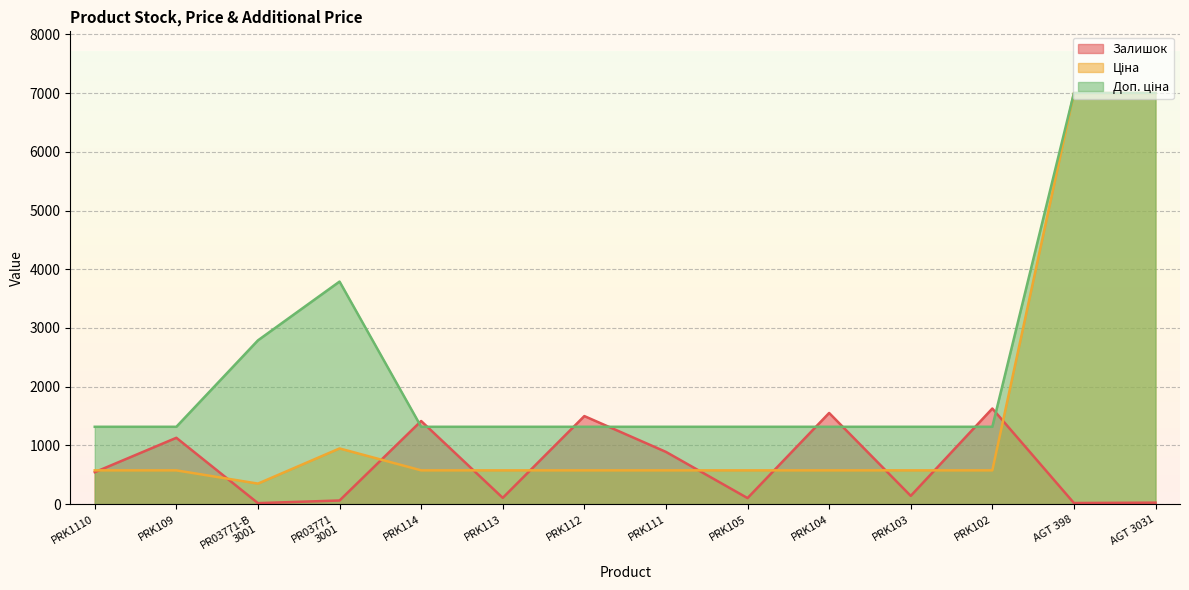

What is the minimum value for Залишок?

16.0